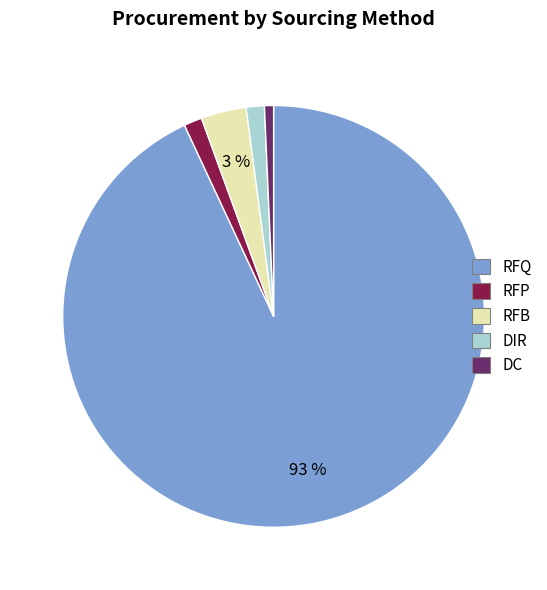

To the nearest percent, what portion does RFP represent?

1%